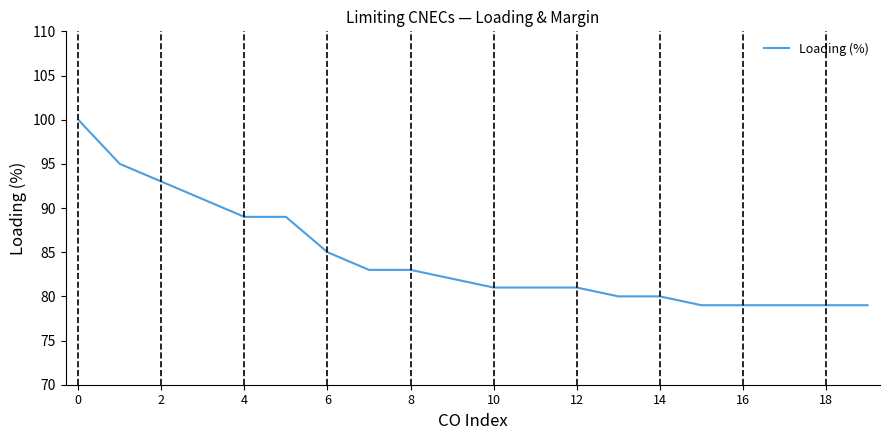

What is the maximum value shown in the chart?

100